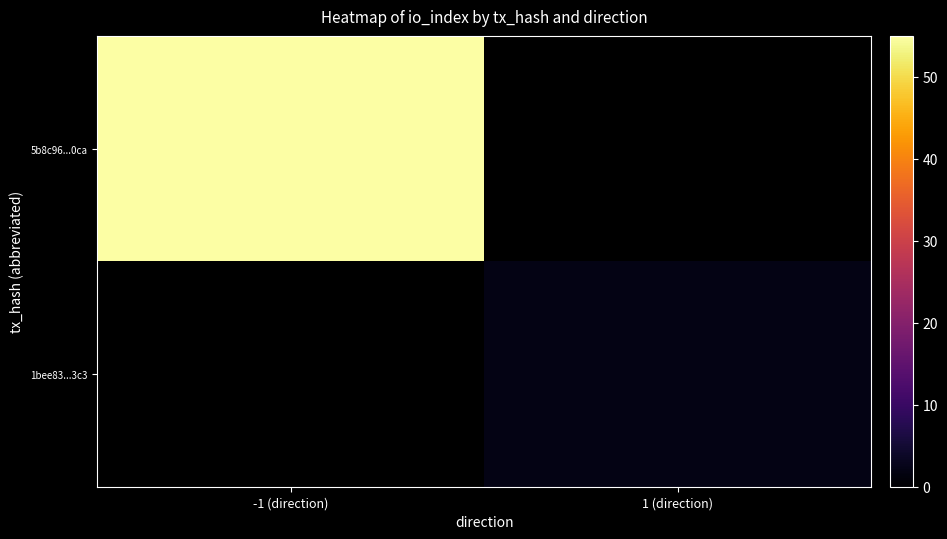

Rank the series by their maximum value, from lowest to highest.

5b8c96...0ca, 1bee83...3c3